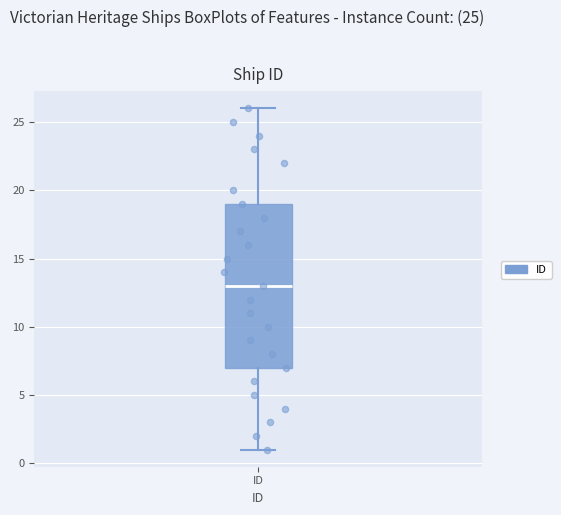

Transcribe this box plot: give where the median line is, the range the box spans, and where the two whiskers end, as read against the y-axis. The values are not printed on the chart, so give them approximately, as read against the axis.

median 13, box 7 to 19, whiskers 1 to 26